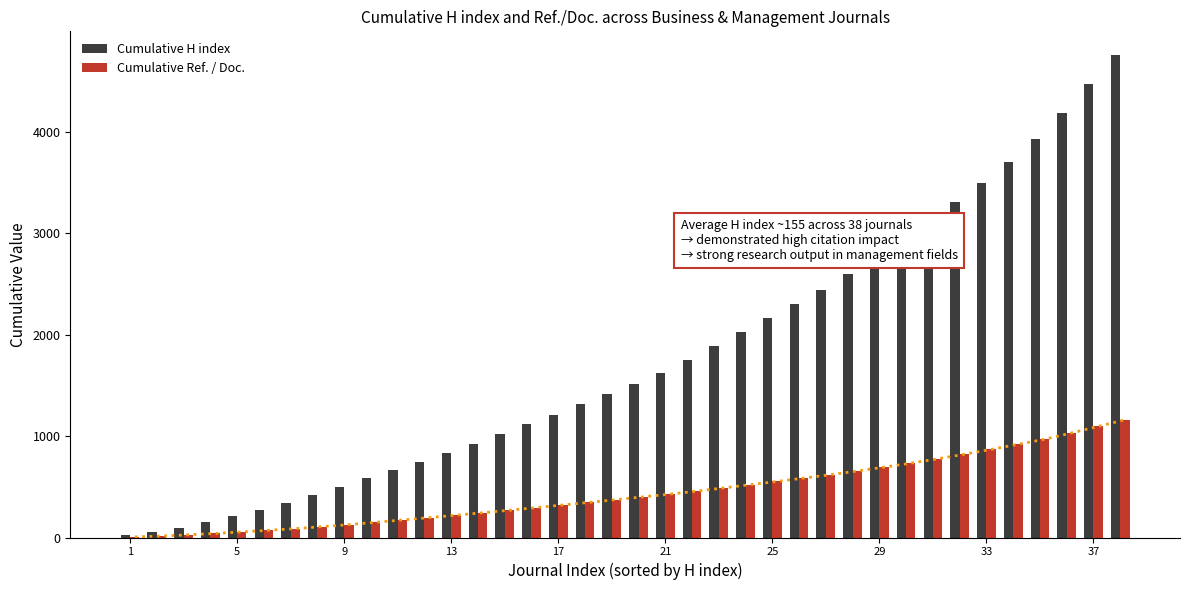

What is the difference between the maximum and second lowest values in the Cumulative Ref. / Doc. series?

1147